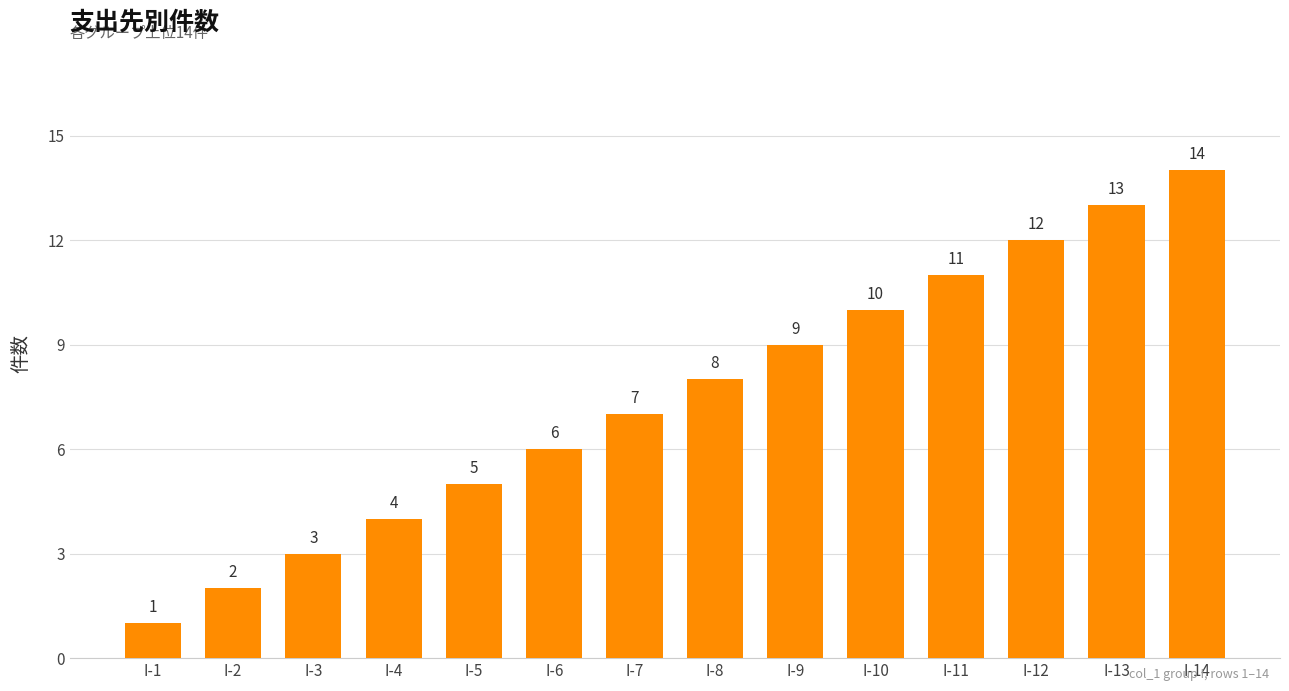

Which label corresponds to the smallest value in the chart?

I-1